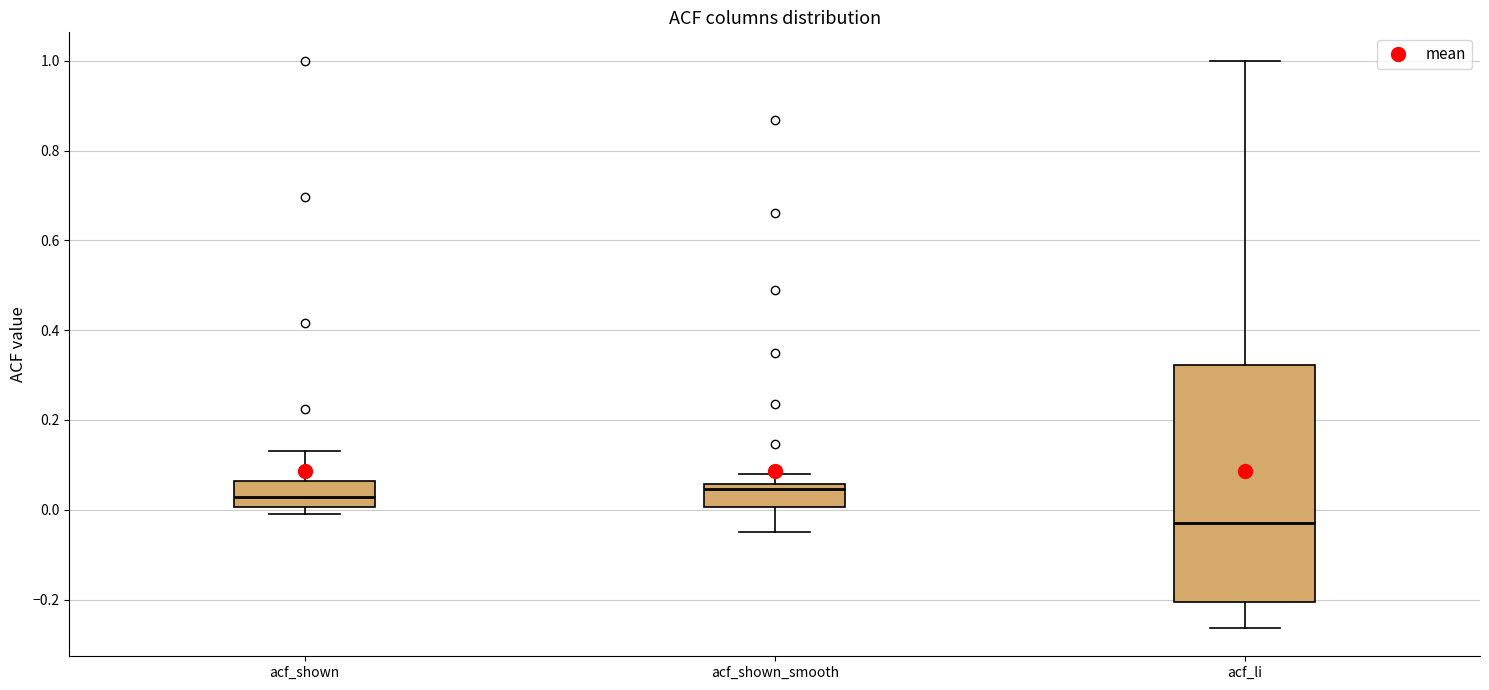

Which box is the tallest, from its lower edge to its upper edge?

acf_li